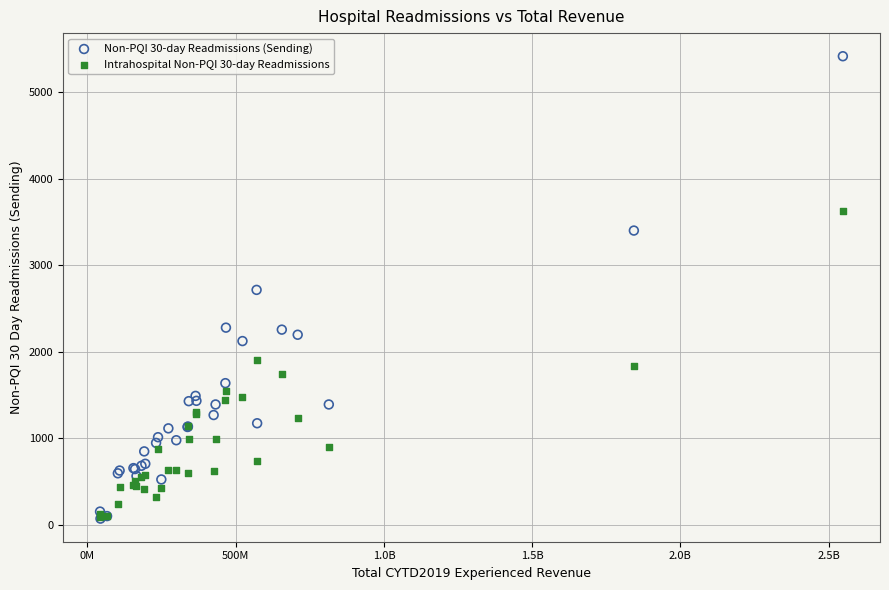

Which series has the largest Y range (max minus min)?

Non-PQI 30-day Readmissions (Sending)